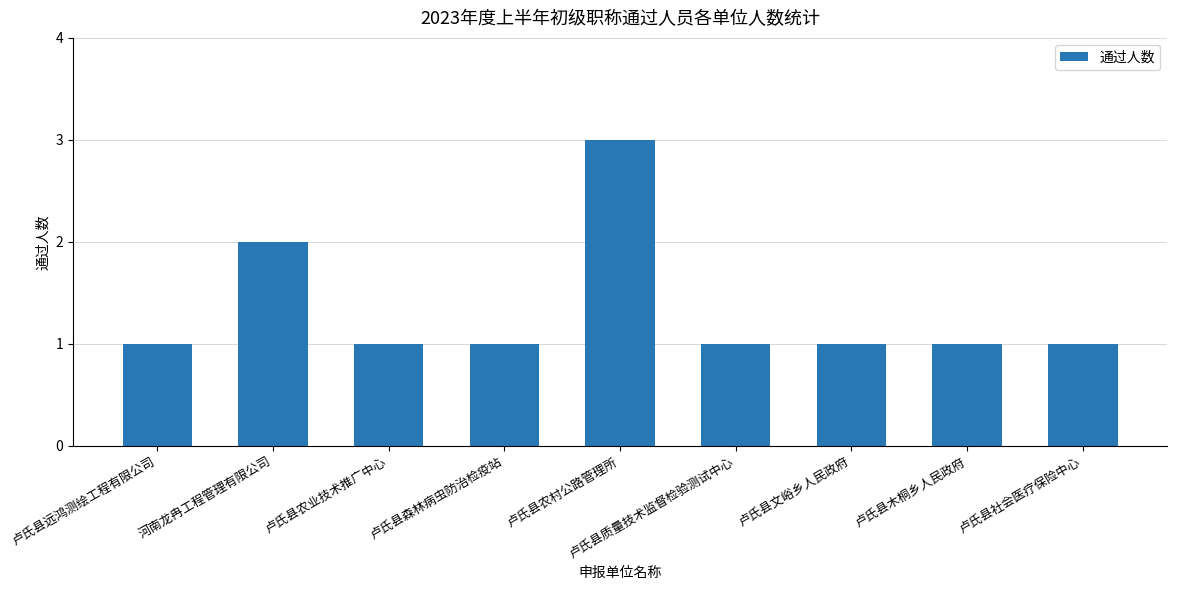

What is the label of the 8th bar from the left?

卢氏县木桐乡人民政府